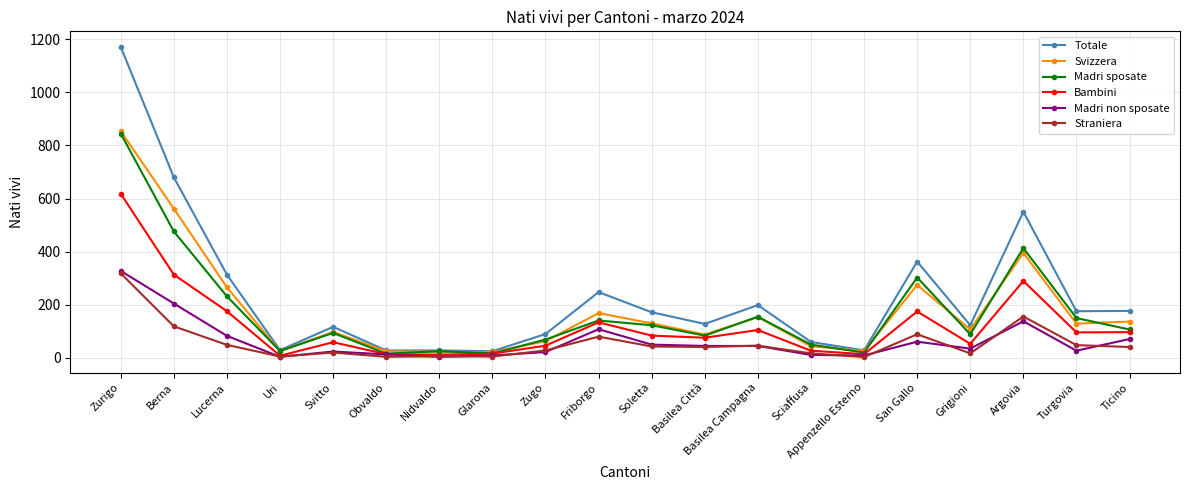

What is the label of the 7th point from the right?

Sciaffusa